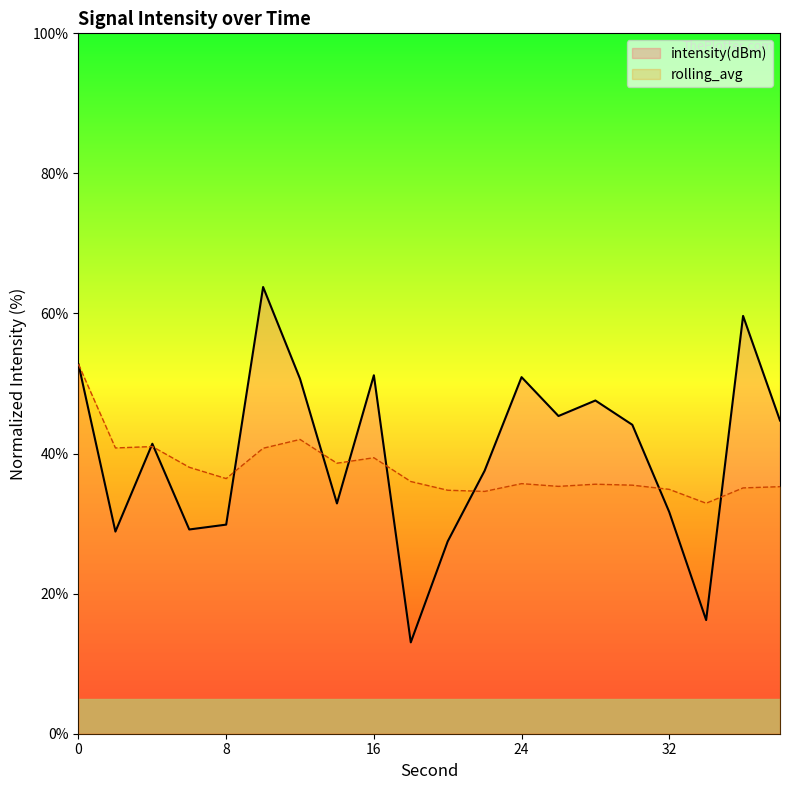

Does the chart have visible grid lines?

No